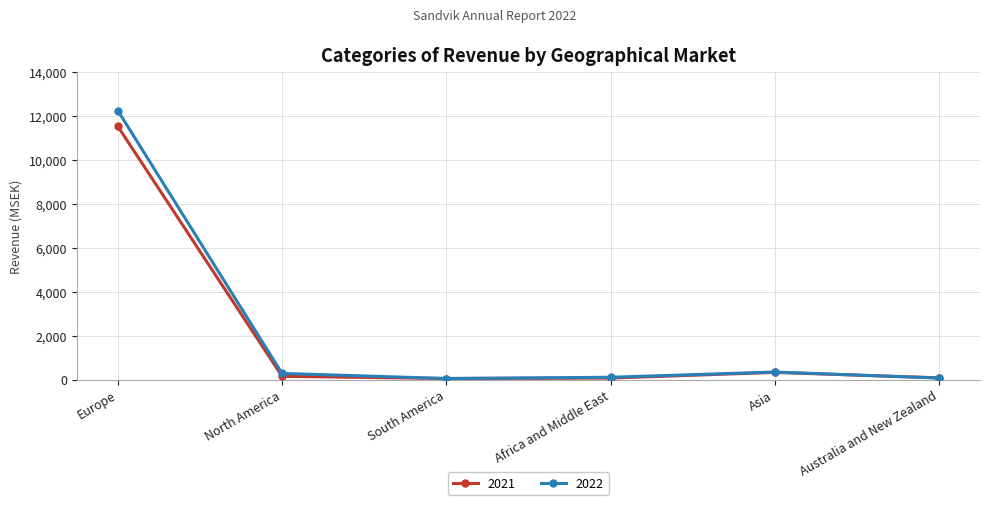

How many categories are shown in the chart?

6